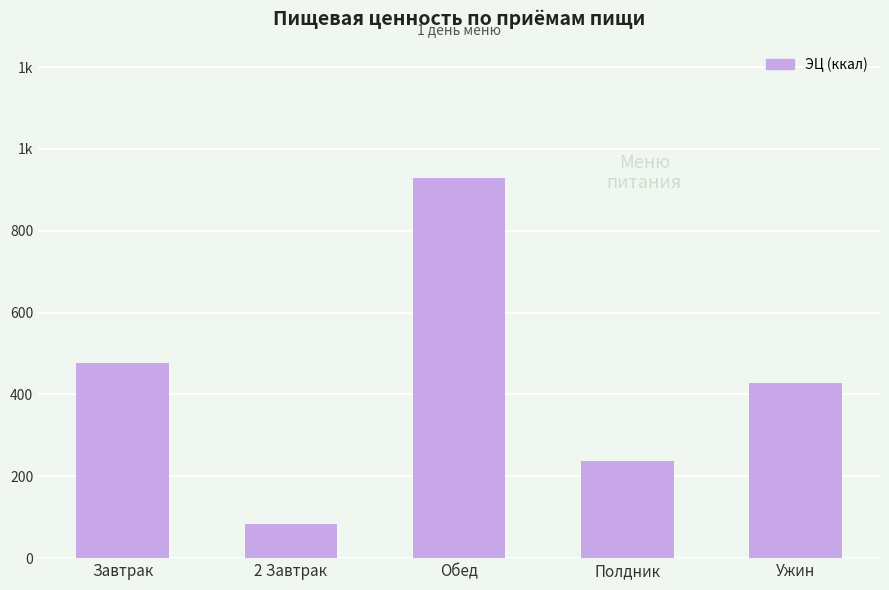

Where is the data nearest to the value 506?

Завтрак